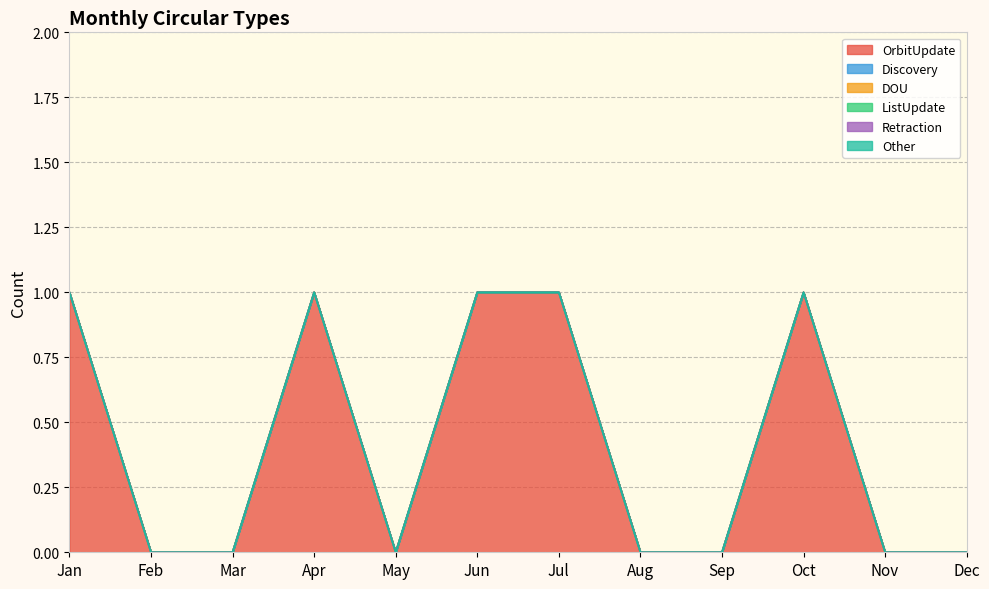

What is the spread (max minus min) of values at Jul?

1